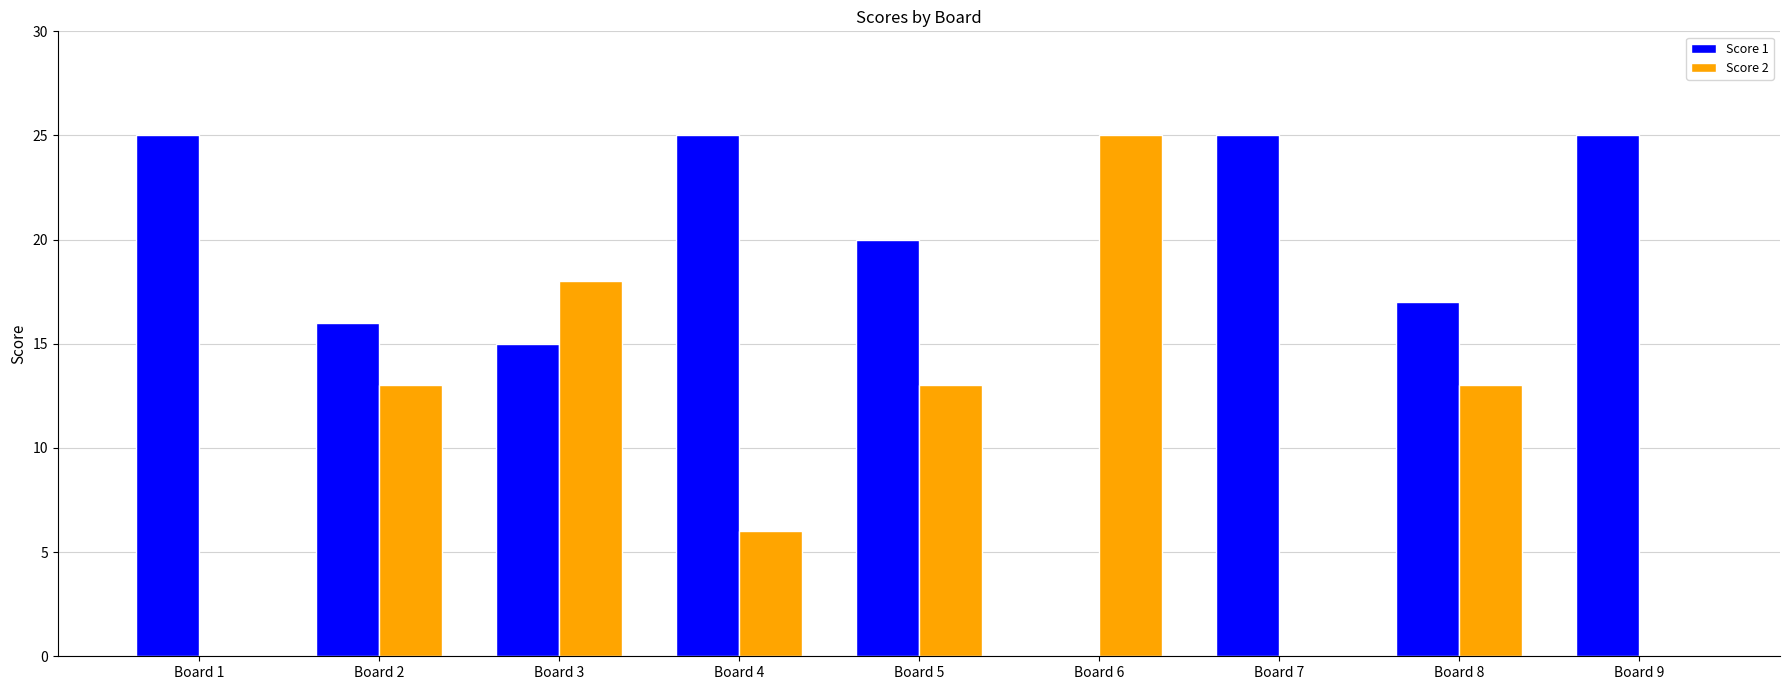

What is the total value across all series at Board 7?

25